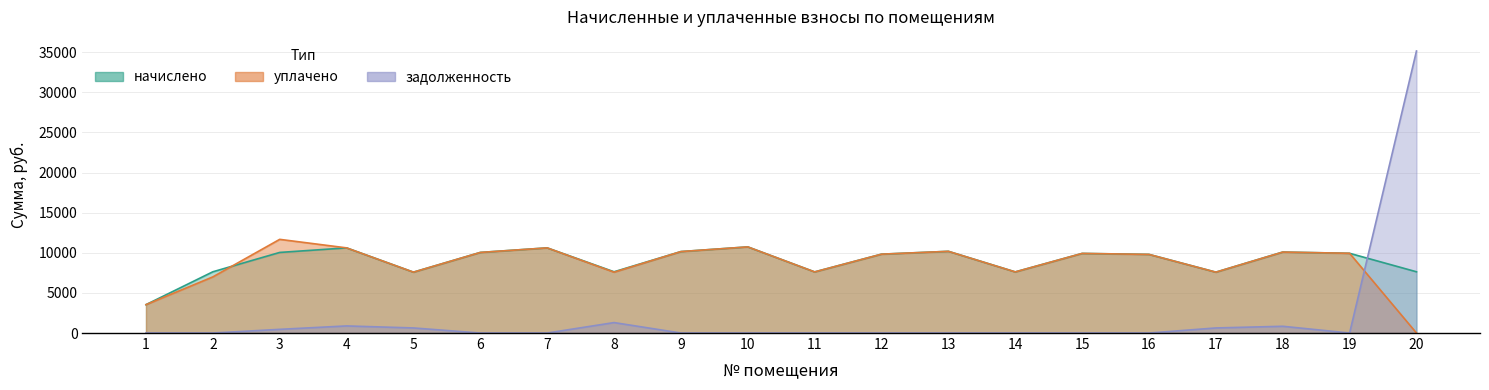

Where does the уплачено series first go above 9922?

3